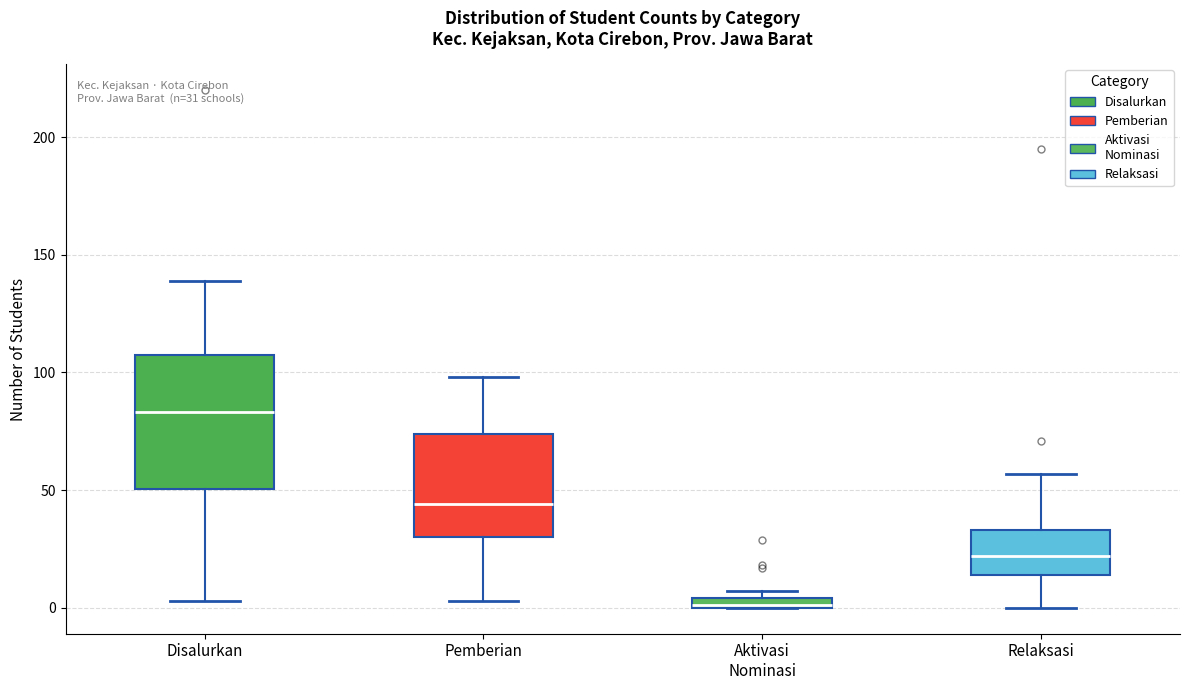

Which box is the tallest, from its lower edge to its upper edge?

Disalurkan